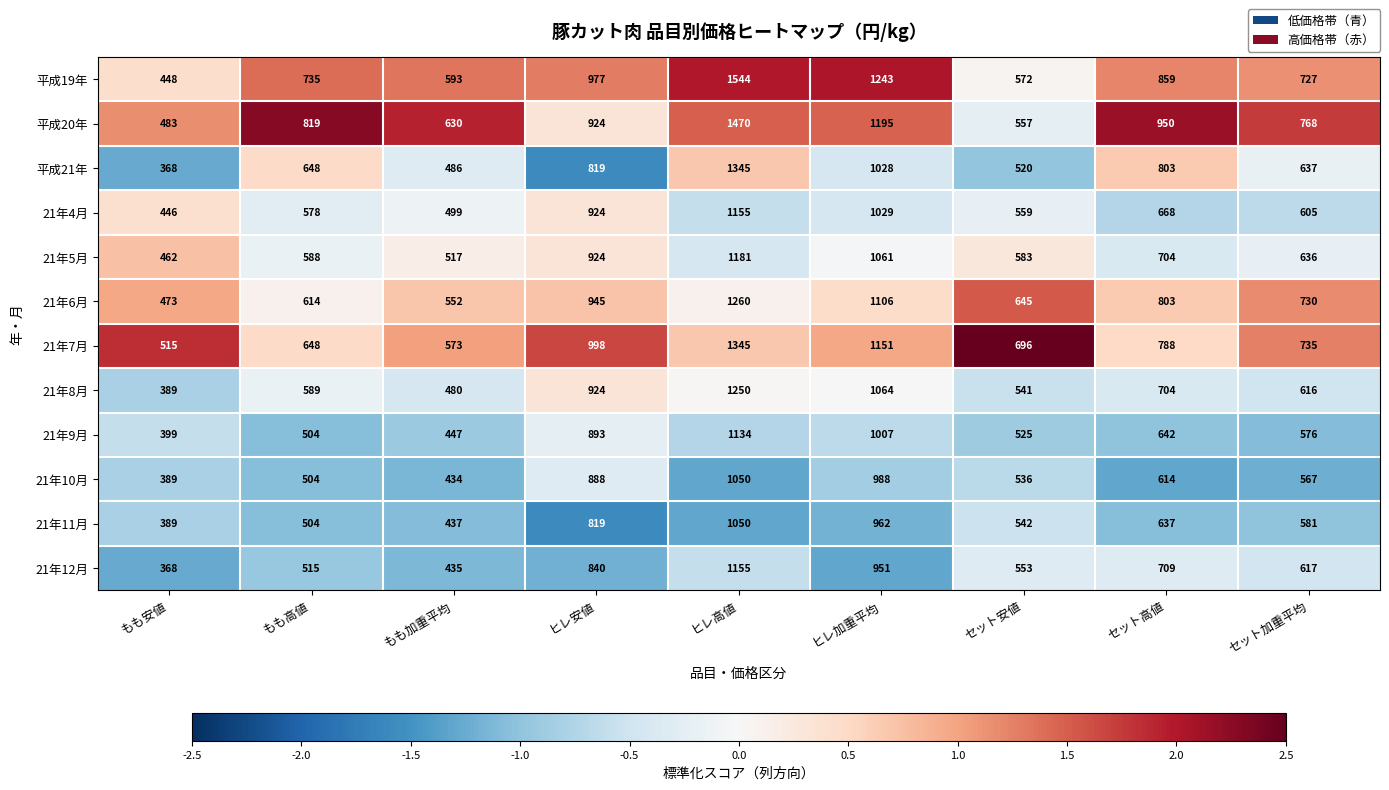

How many values in the 21年11月 series are below 581?

4